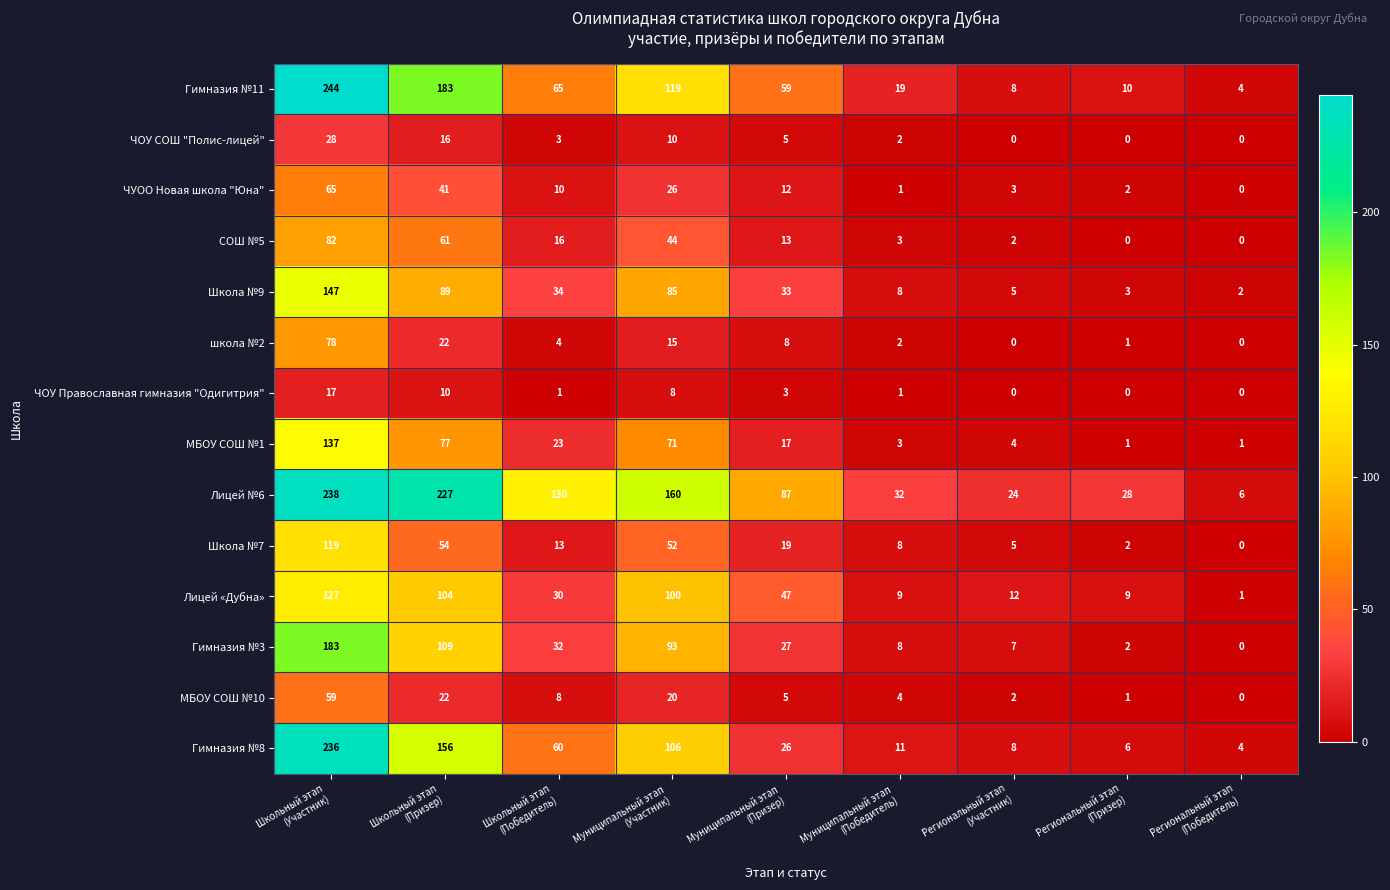

What is the maximum value shown in the chart?

244